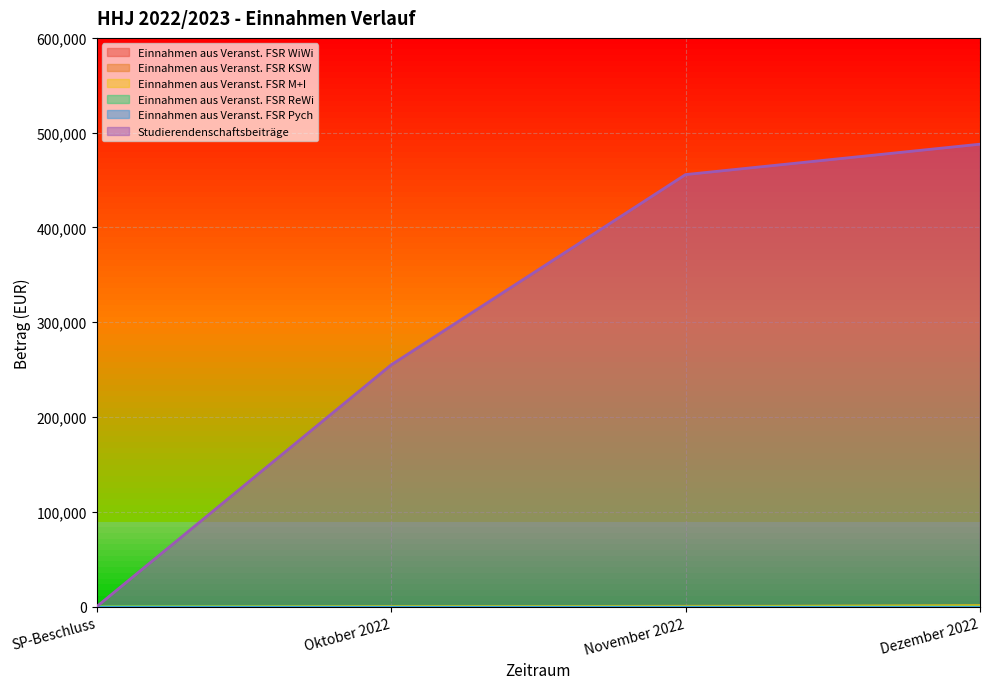

The value of Einnahmen aus Veranst. FSR KSW at SP-Beschluss is 0.0. True or false?

True